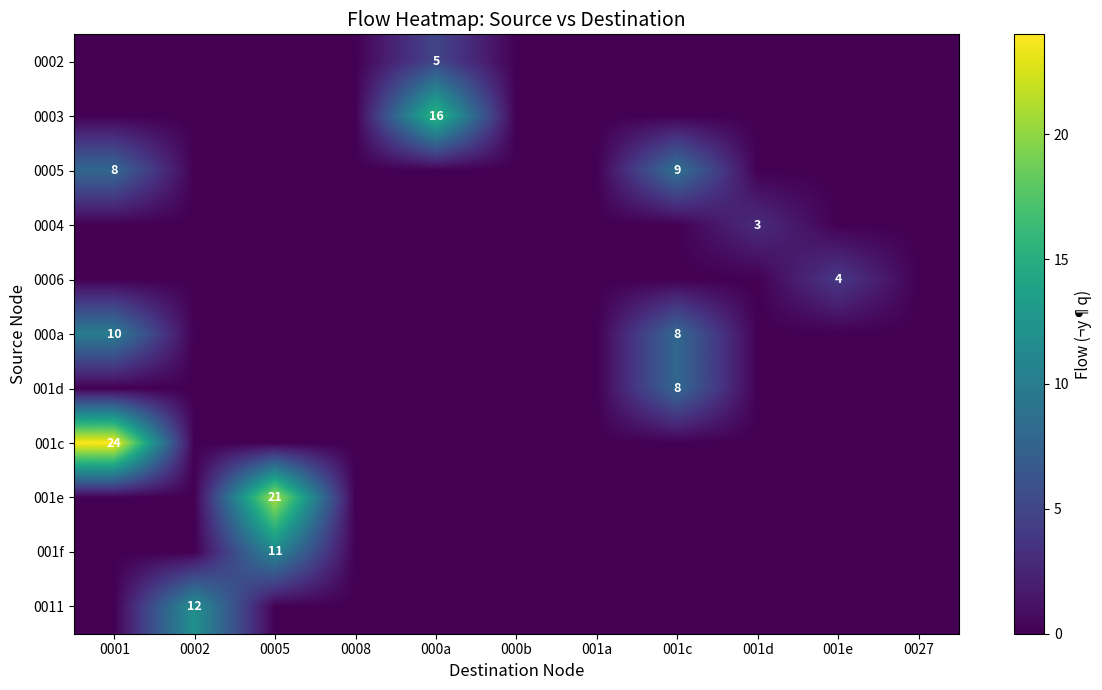

Between 0001 and 0008, which series saw the biggest shift?

001c